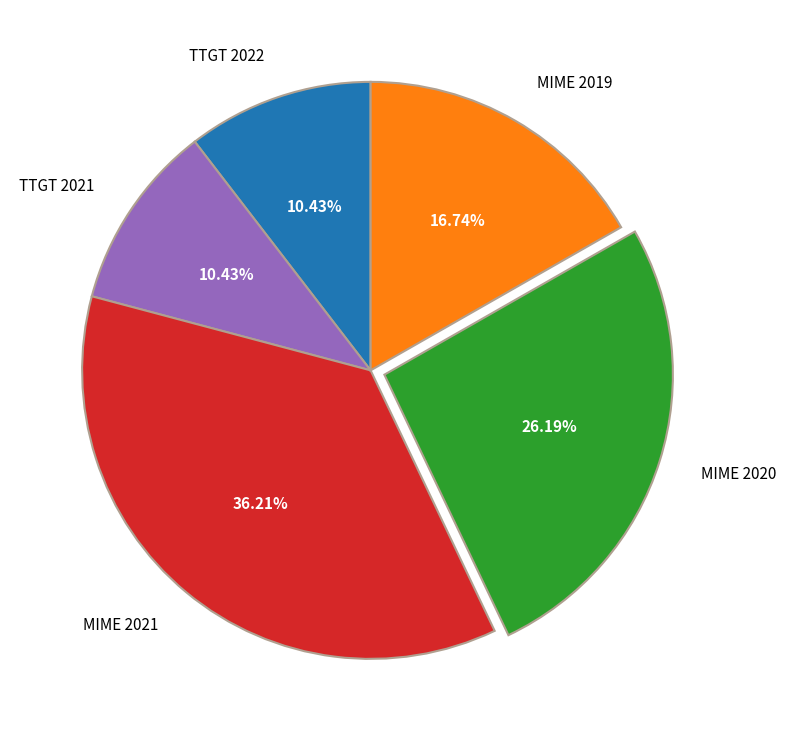

Does any single category account for the majority?

No